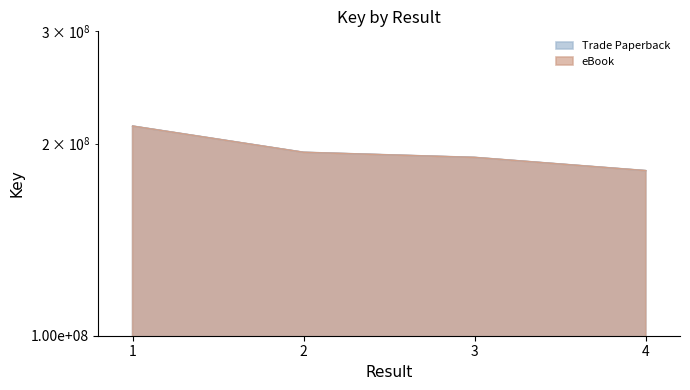

Which series has the largest total across all categories?

Trade Paperback